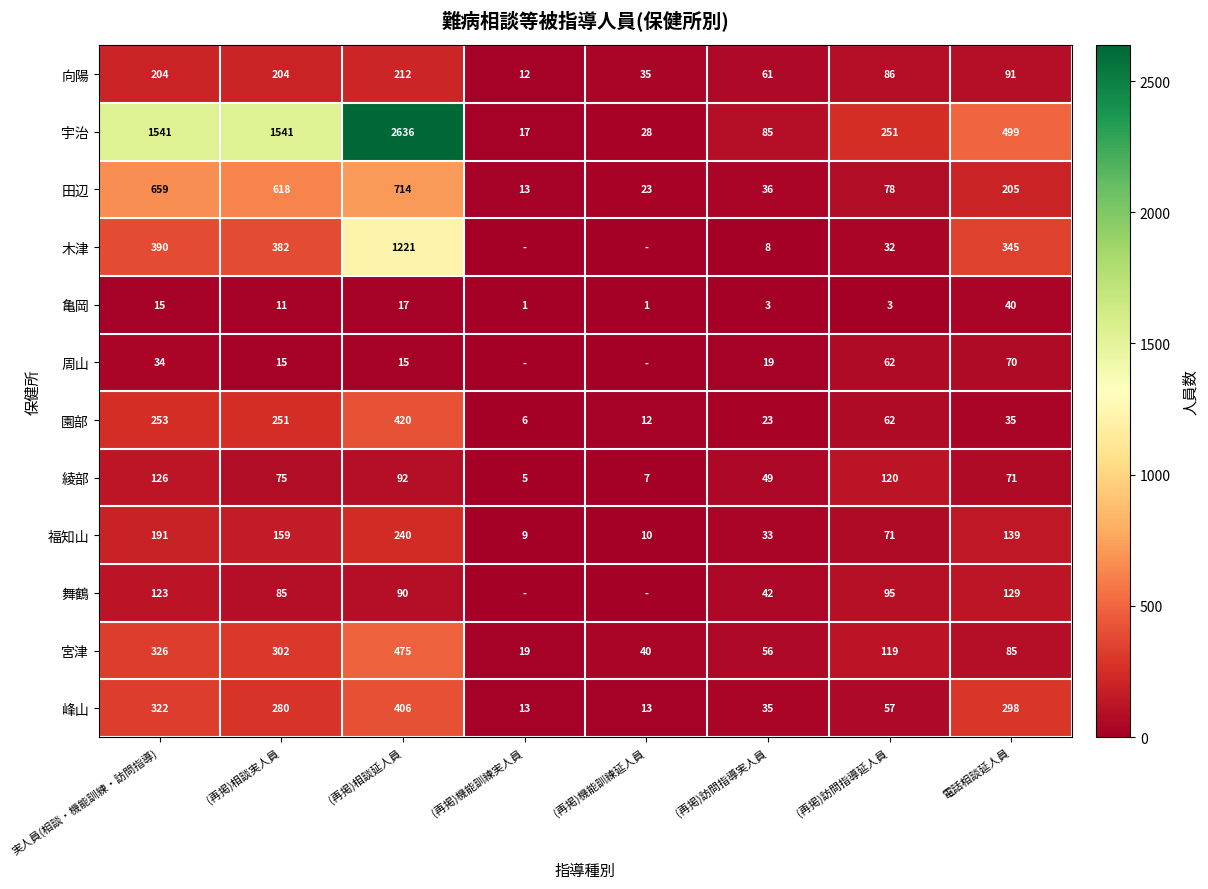

Which has a higher value, (再掲)訪問指導実人員 or 実人員(相談・機能訓練・訪問指導)?

実人員(相談・機能訓練・訪問指導)